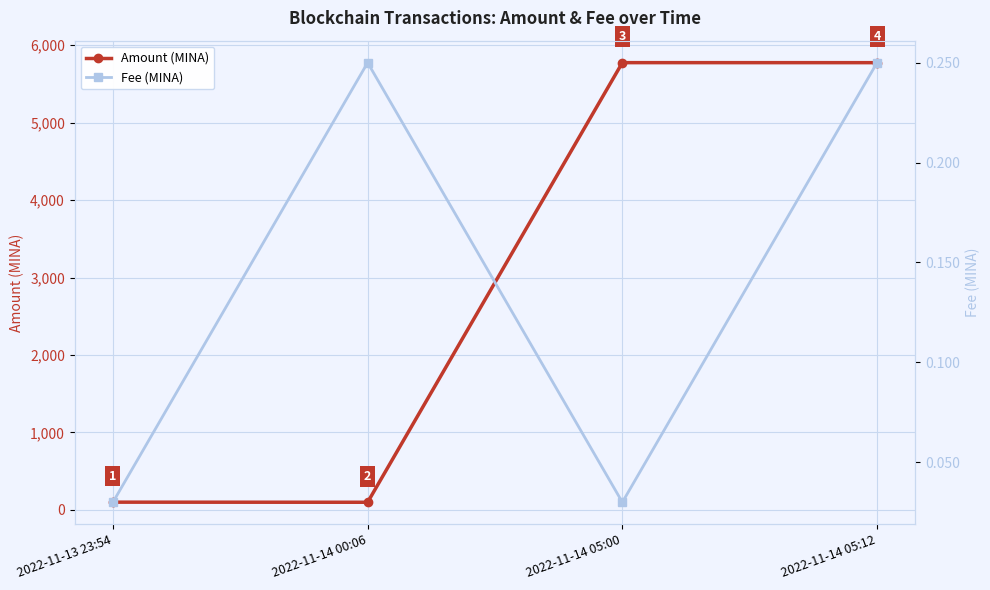

At which category does Amount (MINA) reach its first local valley?

2022-11-14 00:06